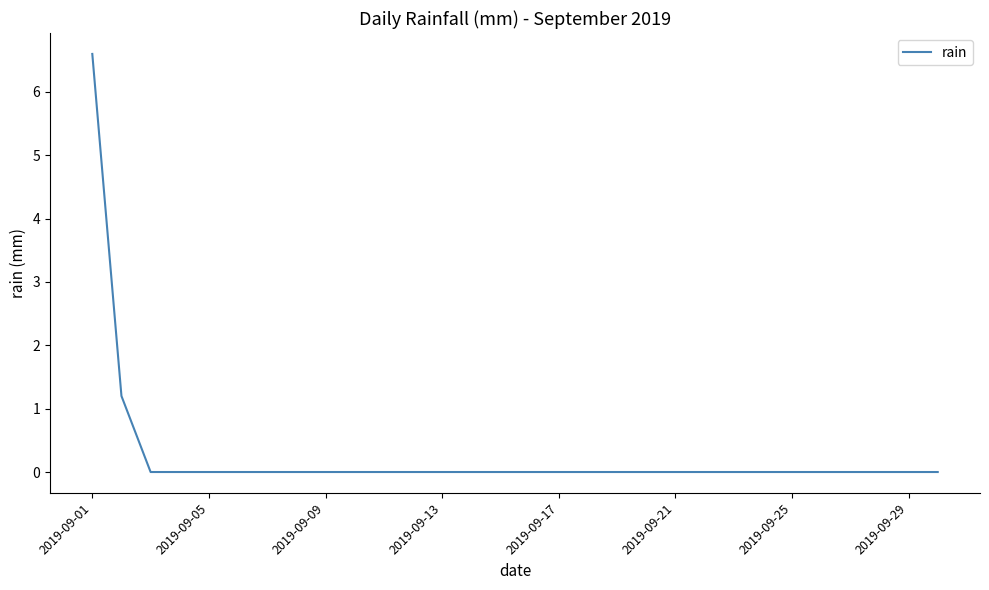

What is the difference between the maximum and minimum values?

6.6